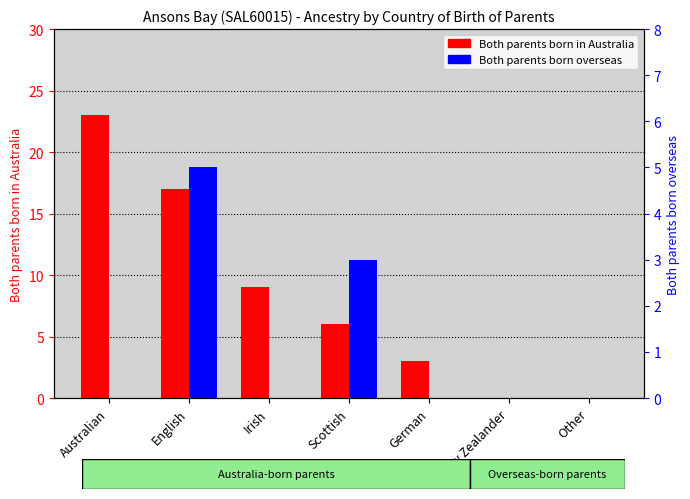

What is the difference between the maximum and second lowest values in the Both parents born overseas series?

5